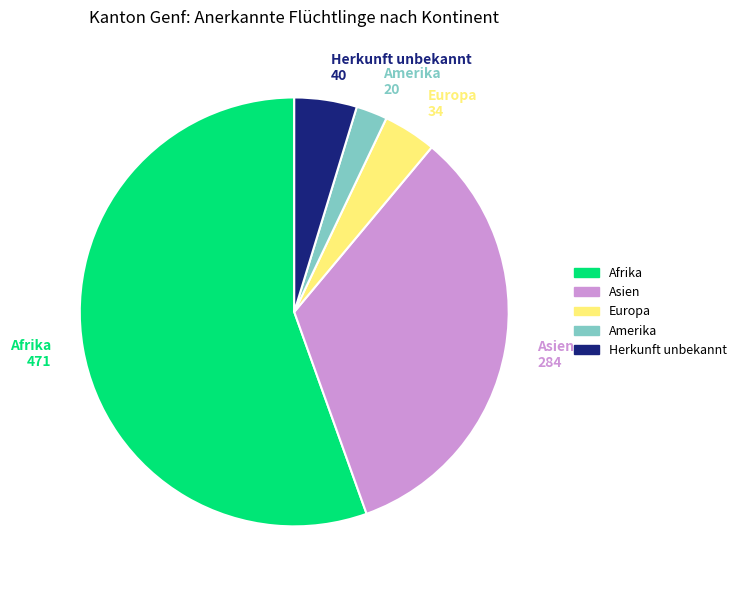

Does any single category account for the majority?

Yes